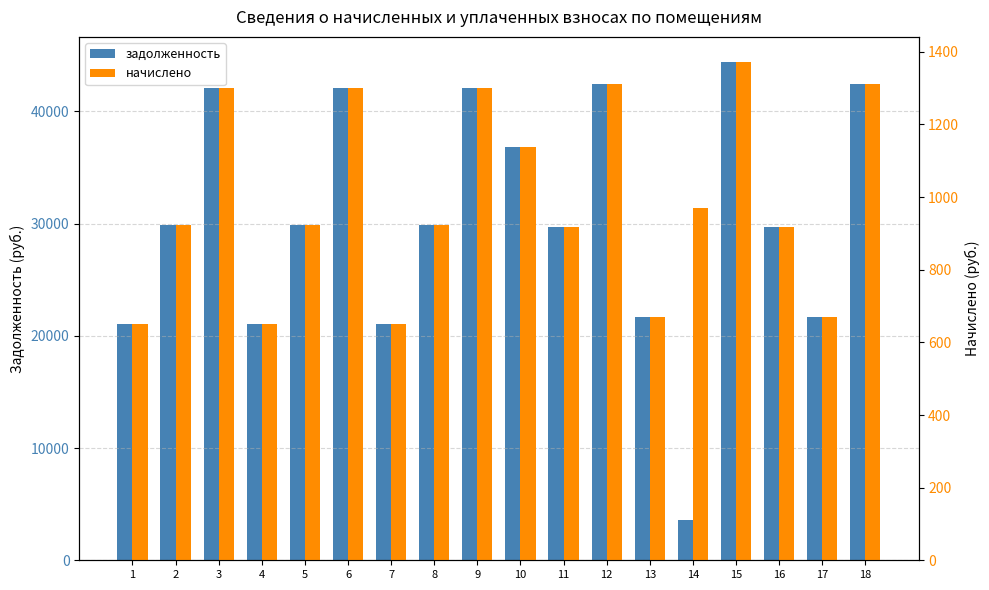

What is the approximate value of начислено at 9?

1300.8